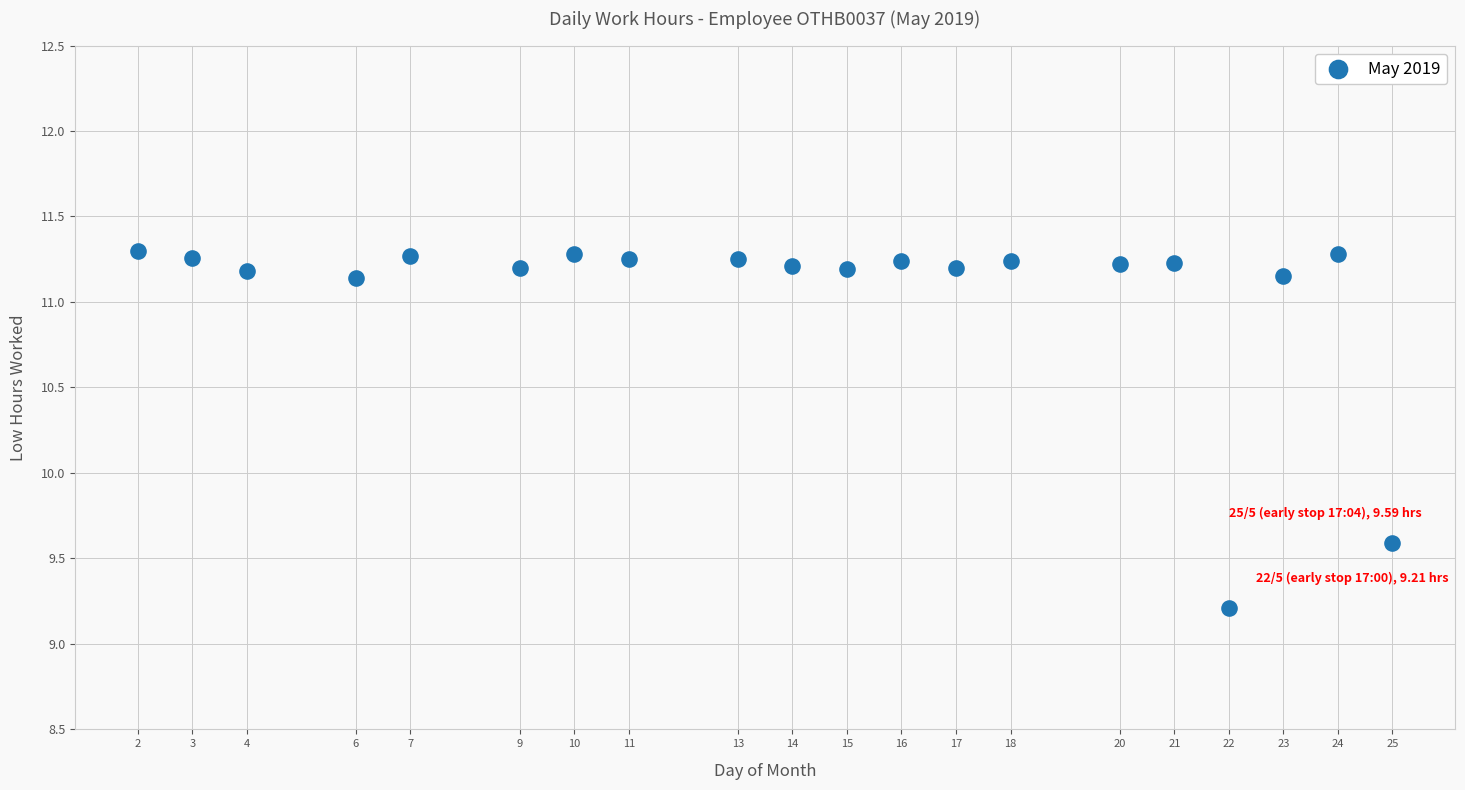

What is the range of Y values (max minus min)?

2.1